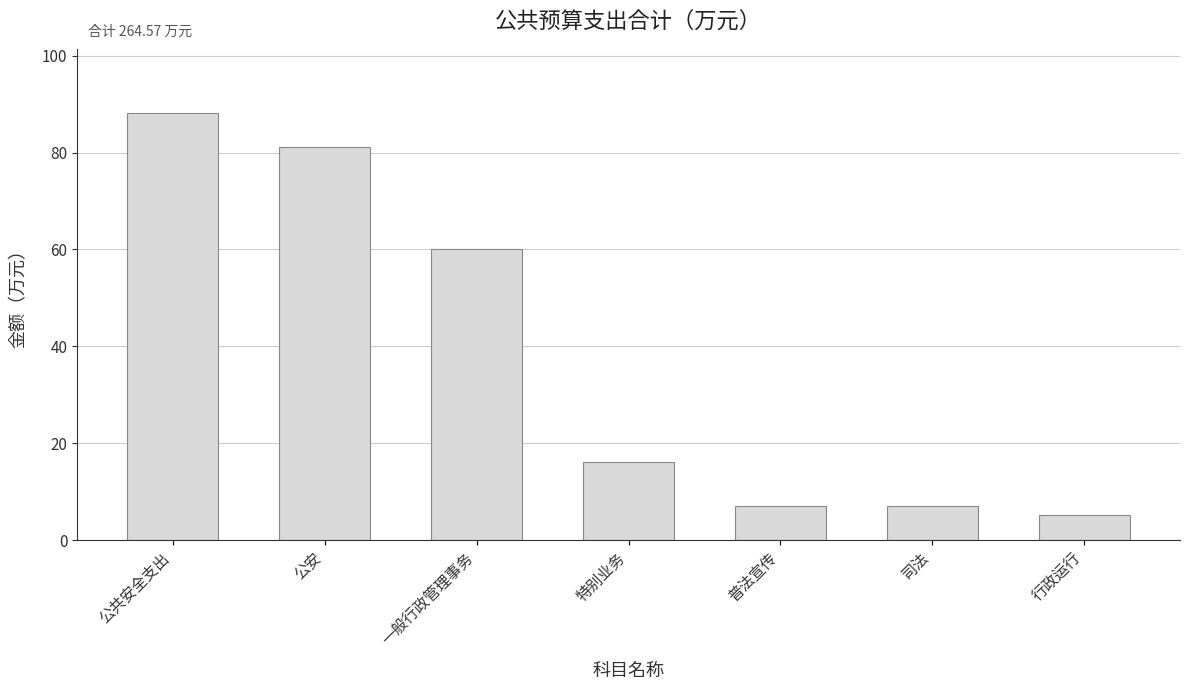

Where does the data first go above 16?

公共安全支出